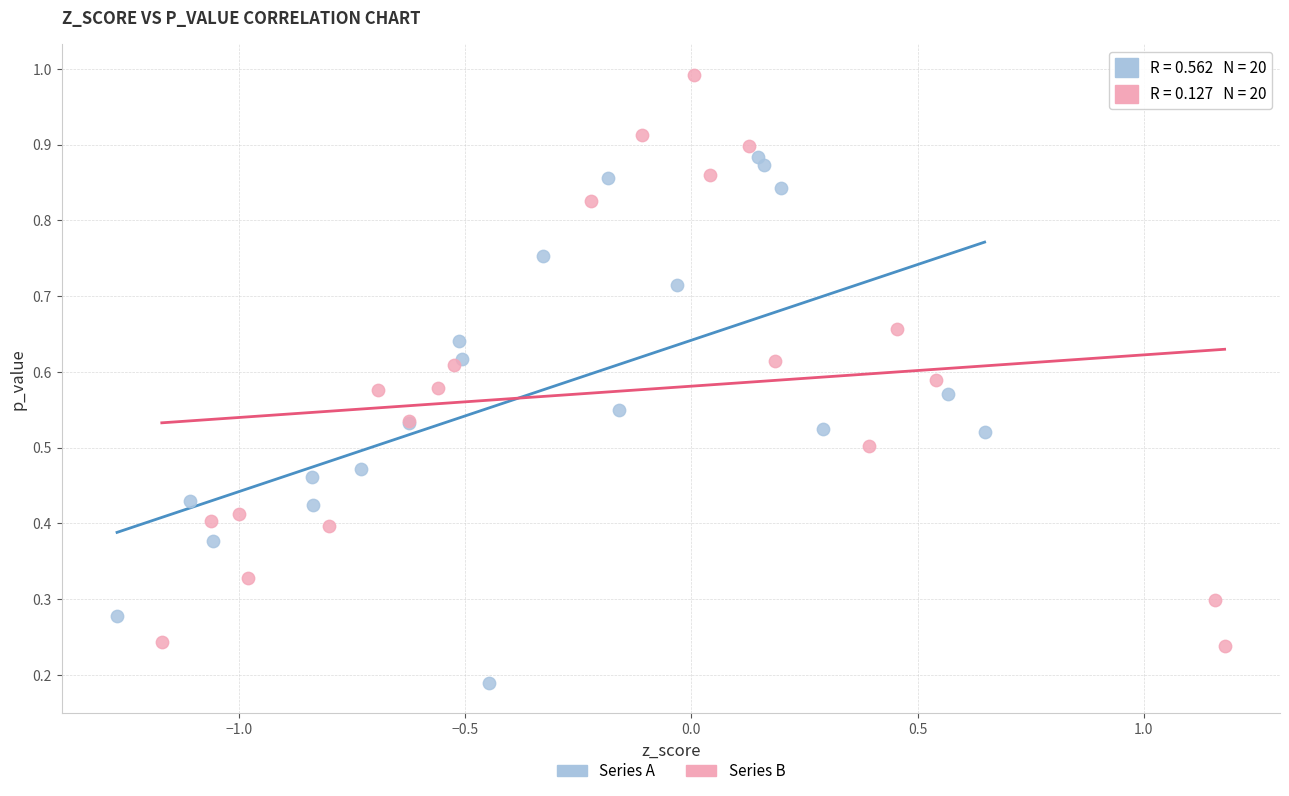

Which series contains the highest Y value?

Series B